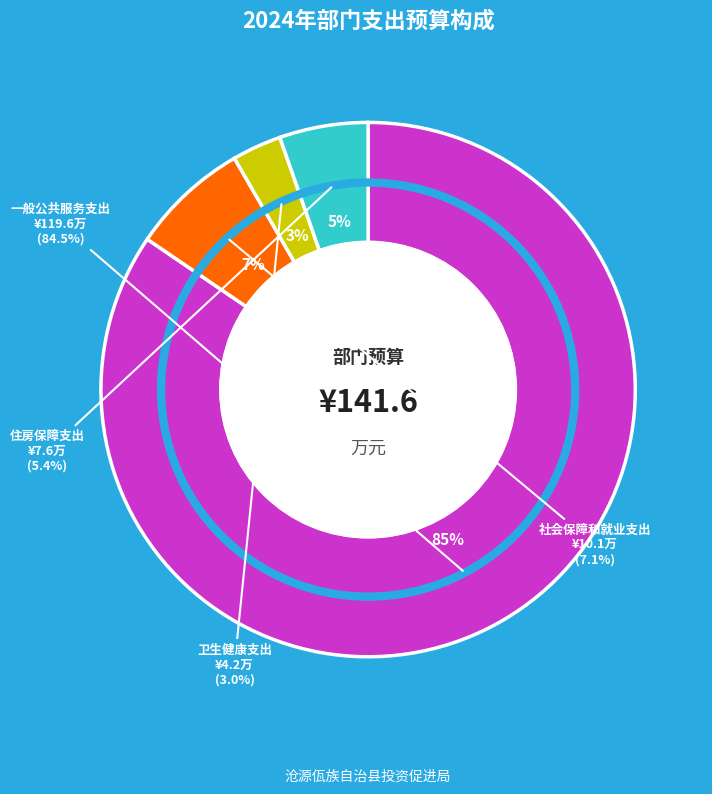

Do 住房保障支出 and 卫生健康支出 together represent more than half of the pie?

No